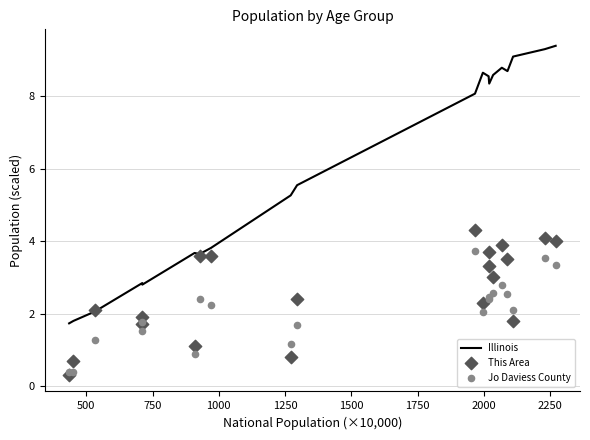

Which series reaches the maximum Y coordinate?

Illinois